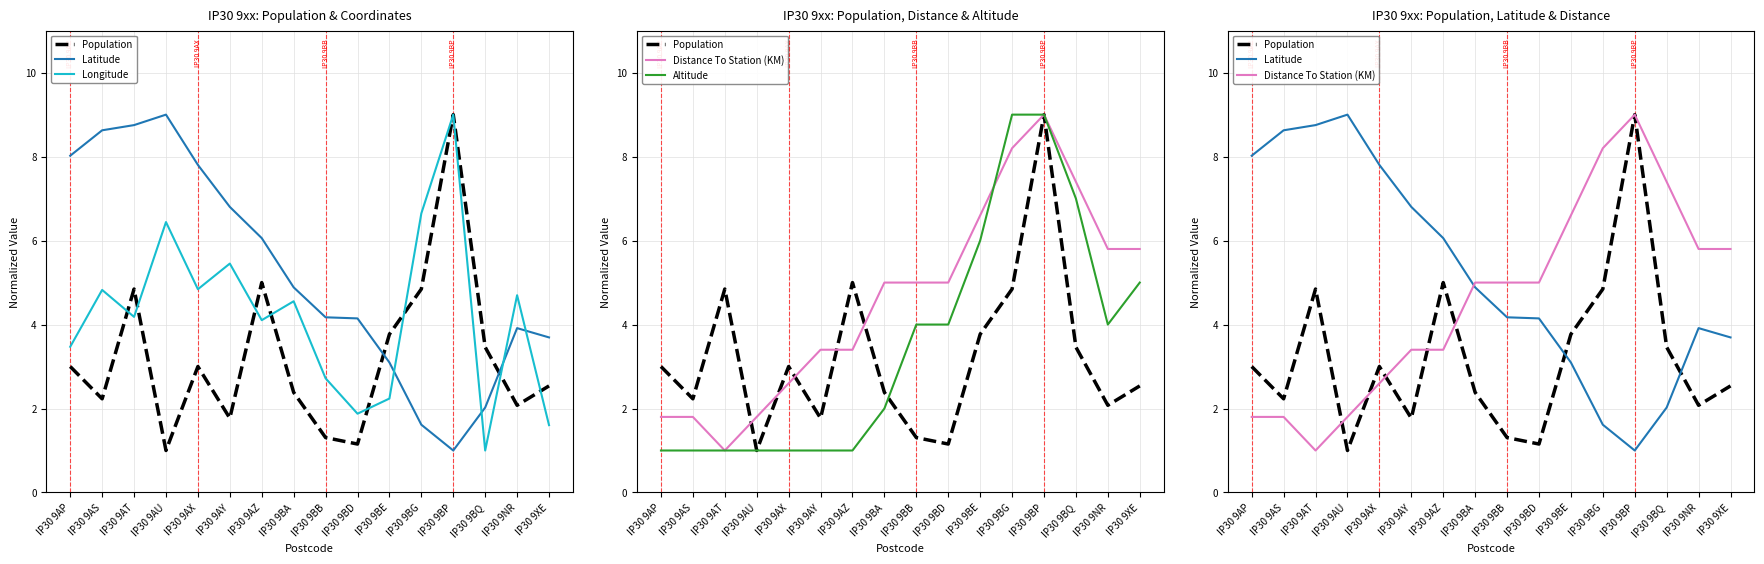

How many interior local valleys does the Distance To Station (KM) series have?

1